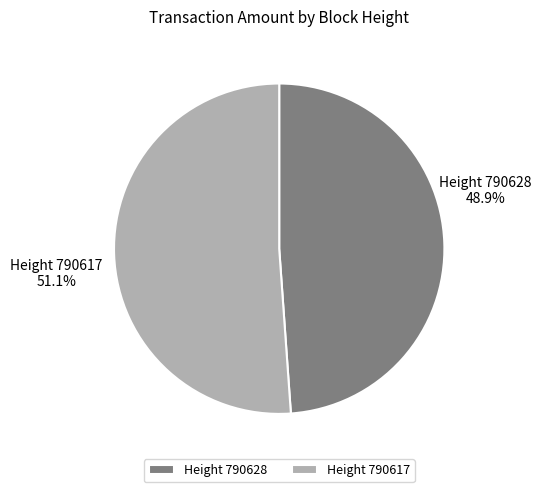

The 790628 slice represents 58% of the pie. True or false?

False